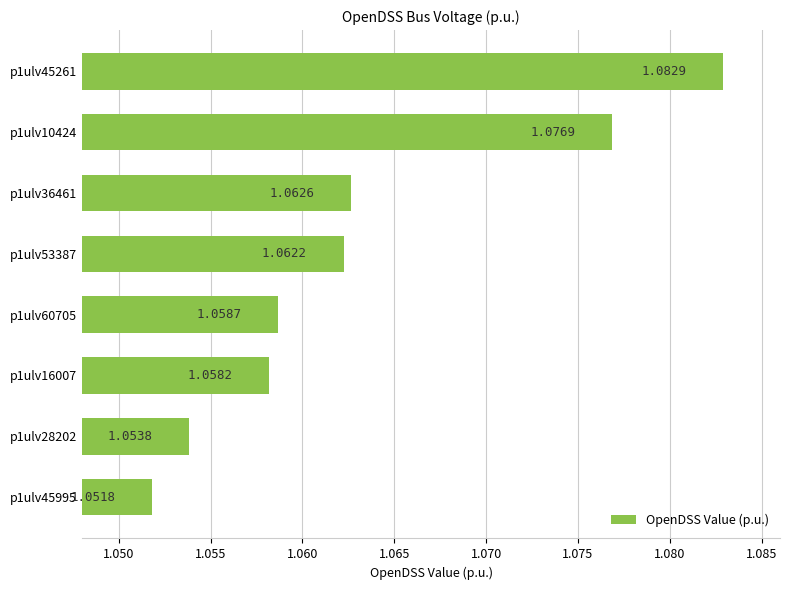

List the labels in order of value, smallest first.

p1ulv45995, p1ulv28202, p1ulv16007, p1ulv60705, p1ulv53387, p1ulv36461, p1ulv10424, p1ulv45261